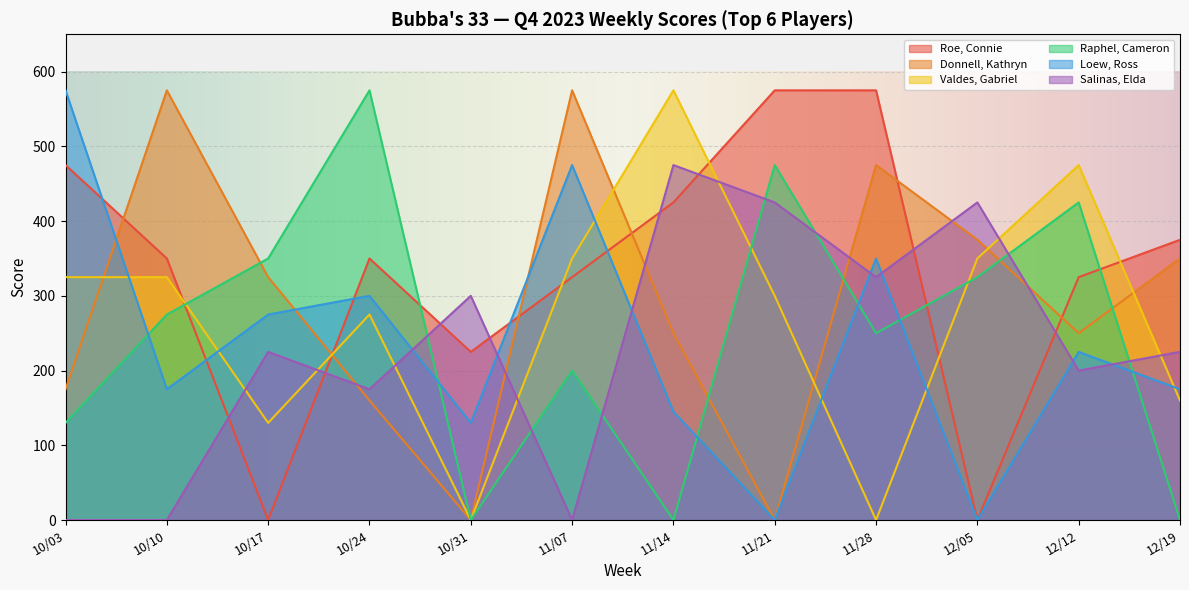

Reading left to right, transcribe all the data shown in this chart.

Roe, Connie: 10/03=475	10/10=350	10/17=0	10/24=350	10/31=225	11/07=325	11/14=425	11/21=575	11/28=575	12/05=0	12/12=325	12/19=375
Donnell, Kathryn: 10/03=175	10/10=575	10/17=325	10/24=160	10/31=0	11/07=575	11/14=250	11/21=0	11/28=475	12/05=375	12/12=250	12/19=350
Valdes, Gabriel: 10/03=325	10/10=325	10/17=130	10/24=275	10/31=0	11/07=350	11/14=575	11/21=300	11/28=0	12/05=350	12/12=475	12/19=160
Raphel, Cameron: 10/03=130	10/10=275	10/17=350	10/24=575	10/31=0	11/07=200	11/14=0	11/21=475	11/28=250	12/05=325	12/12=425	12/19=0
Loew, Ross: 10/03=575	10/10=175	10/17=275	10/24=300	10/31=130	11/07=475	11/14=145	11/21=0	11/28=350	12/05=0	12/12=225	12/19=175
Salinas, Elda: 10/03=0	10/10=0	10/17=225	10/24=175	10/31=300	11/07=0	11/14=475	11/21=425	11/28=325	12/05=425	12/12=200	12/19=225